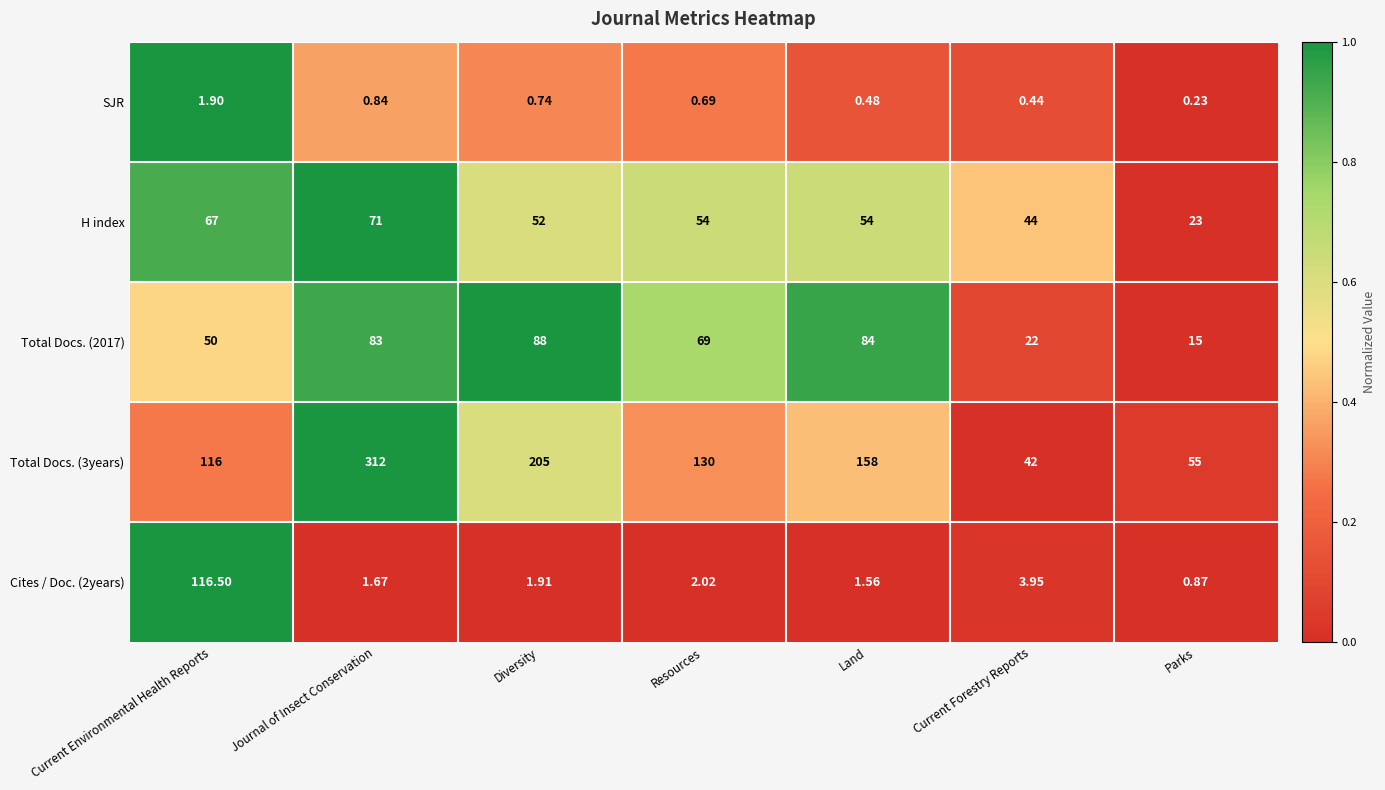

Which label corresponds to the largest value in the chart?

Journal of Insect Conservation